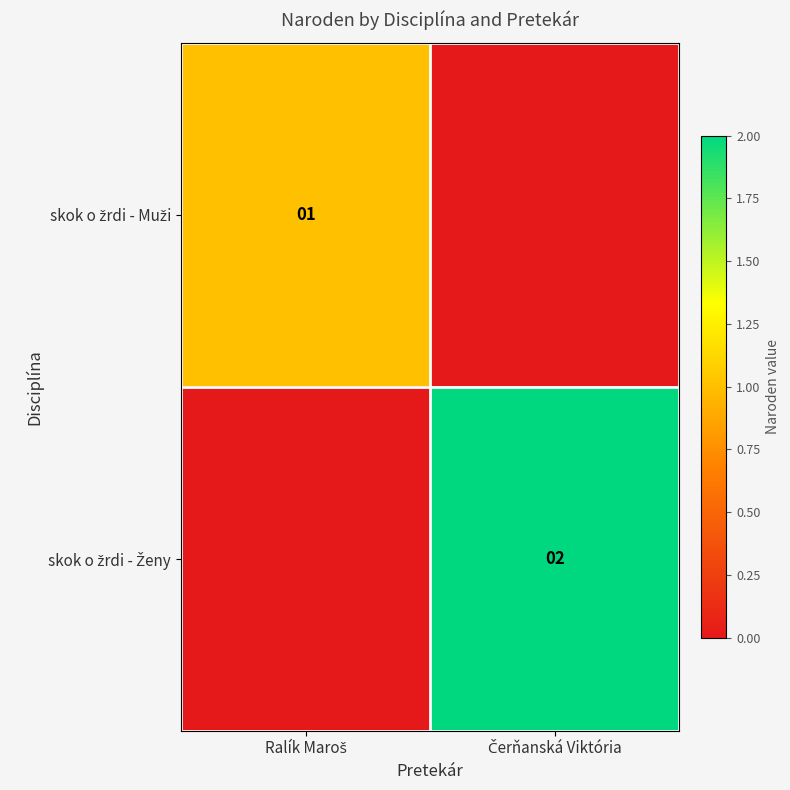

What is the sum of all skok o žrdi - Muži values?

1